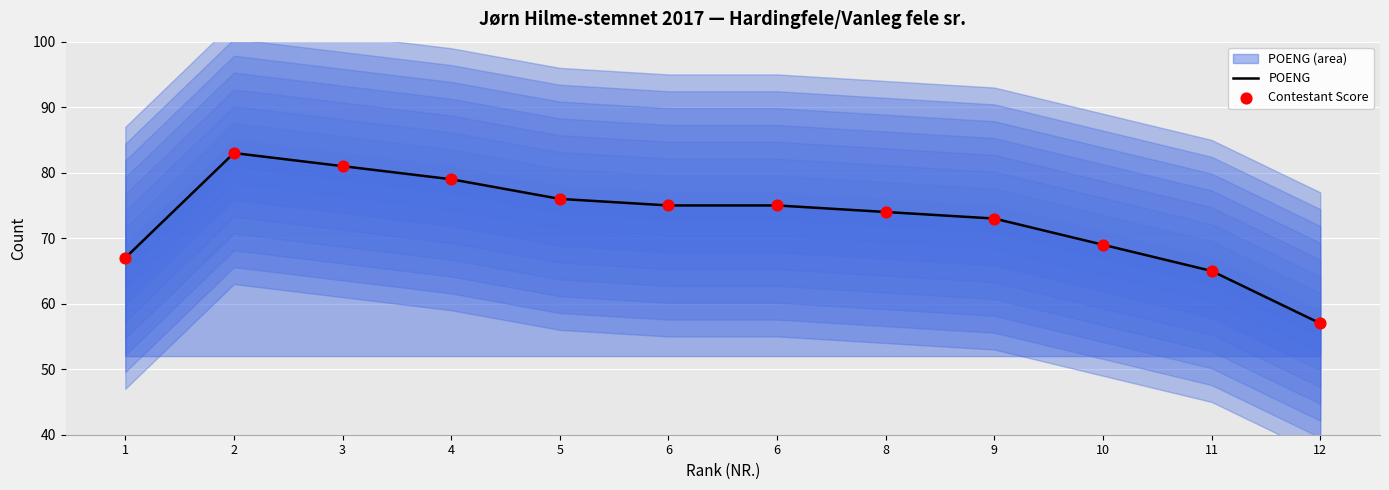

What is the total value across all series at 12?

114